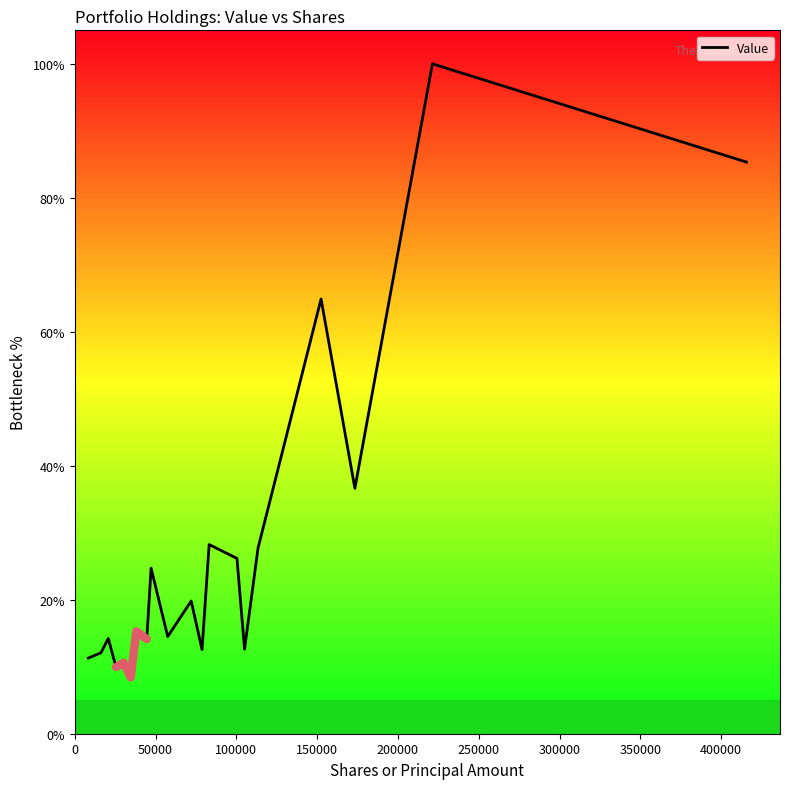

How many lines are shown in the chart?

1